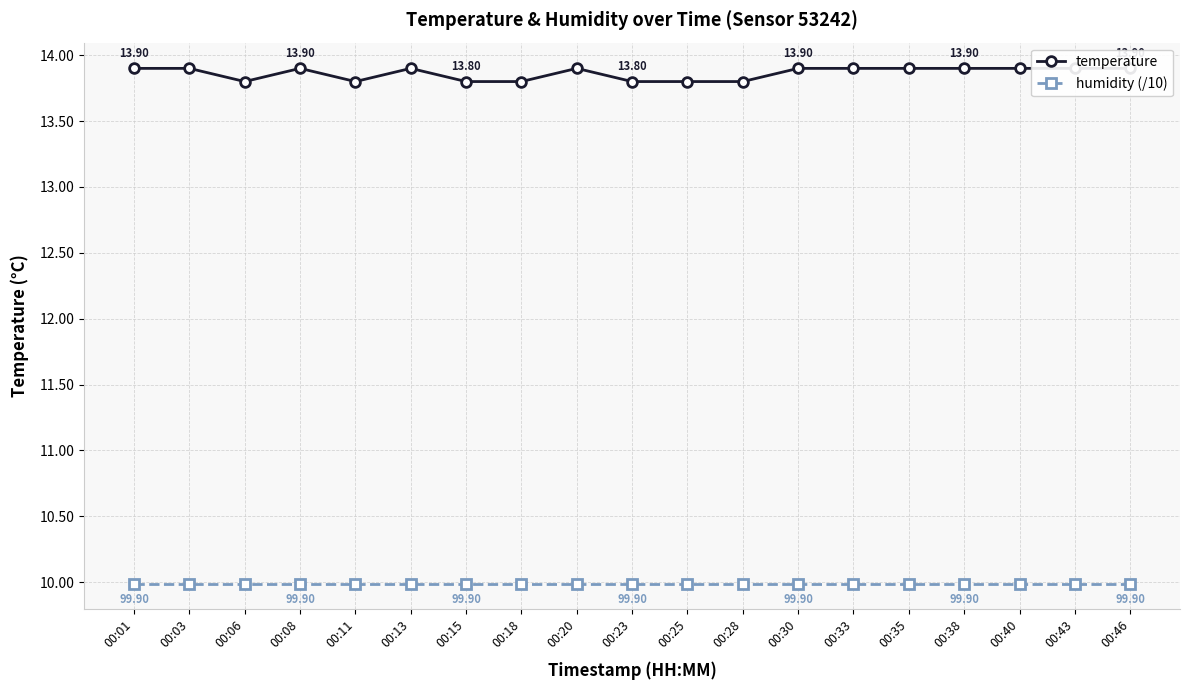

Reading left to right, extract all data points from this chart.

temperature: 13.9	13.9	13.8	13.9	13.8	13.9	13.8	13.8	13.9	13.8	13.8	13.8	13.9	13.9	13.9	13.9	13.9	13.9	13.9
humidity (/10): 10.0	10.0	10.0	10.0	10.0	10.0	10.0	10.0	10.0	10.0	10.0	10.0	10.0	10.0	10.0	10.0	10.0	10.0	10.0